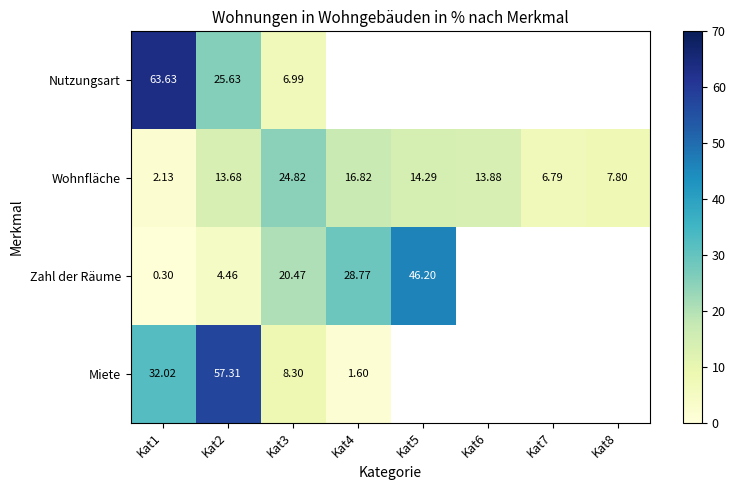

What is the maximum value shown in the chart?

63.6